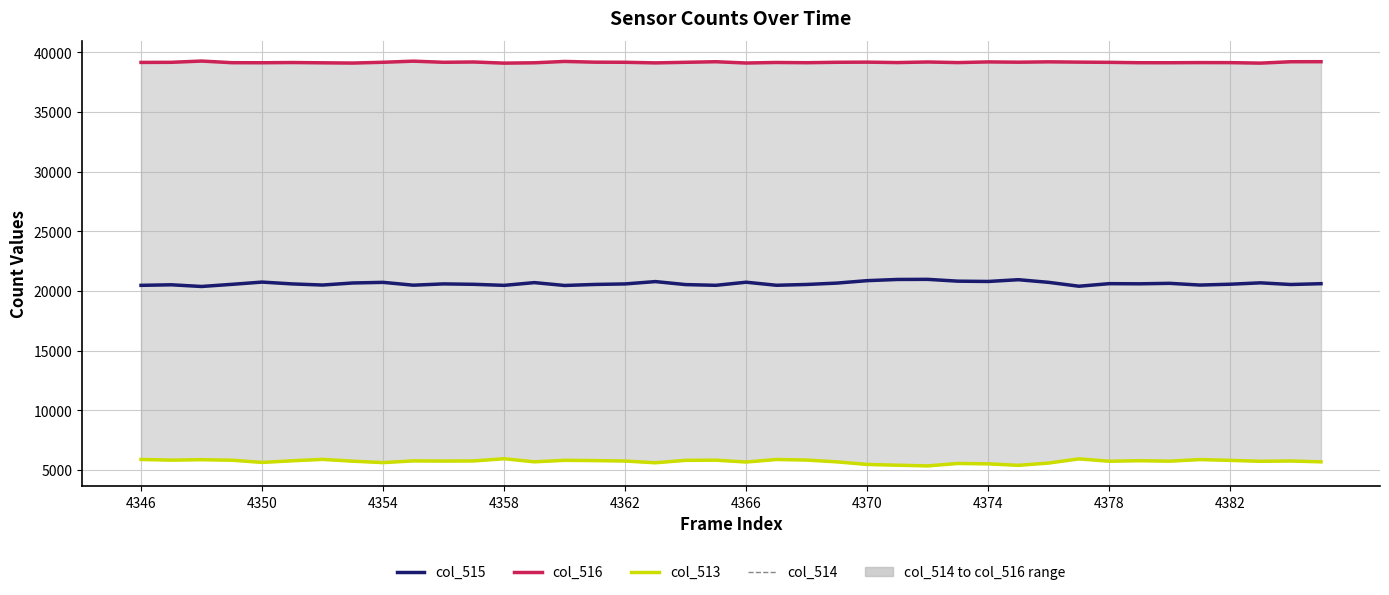

True or false: col_513 and col_514 intersect in this chart.

False